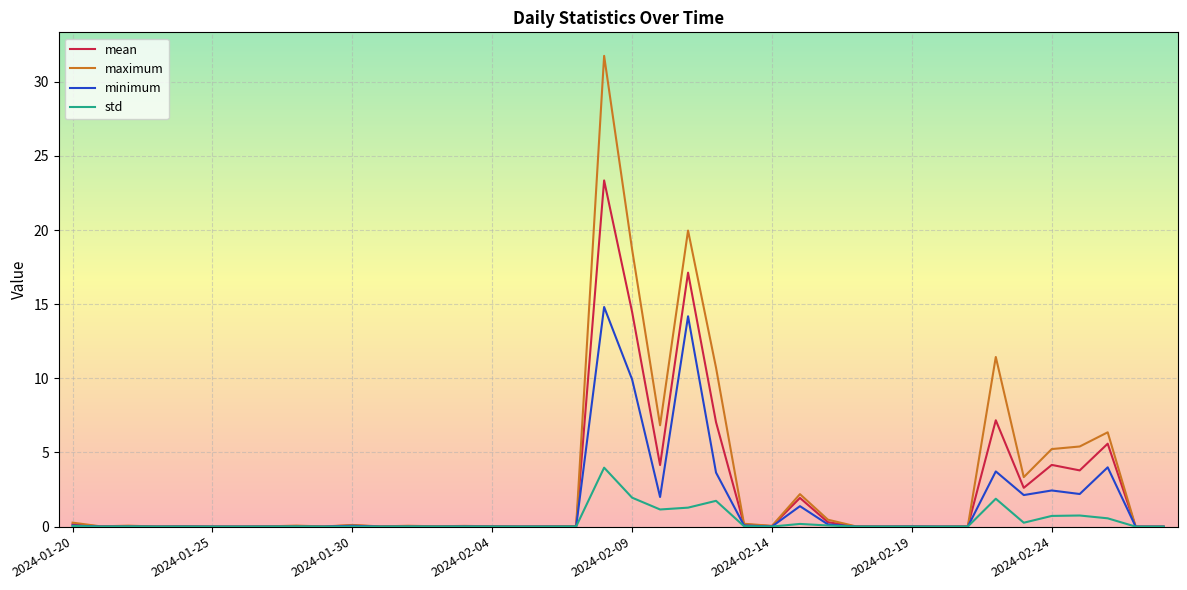

What is the maximum value shown in the chart?

31.7